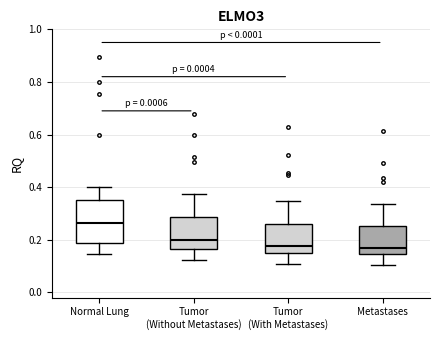

Reading left to right, read every box against the y-axis: the position of its median line, the range the box covers, and the ends of its whiskers. The values are not printed on the chart, so give them approximately, as read against the axis.

Normal Lung: median 0.26, box 0.18 to 0.36, whiskers 0.14 to 0.40
Tumor (Without Metastases): median 0.20, box 0.16 to 0.28, whiskers 0.12 to 0.38
Tumor (With Metastases): median 0.18, box 0.16 to 0.26, whiskers 0.10 to 0.34
Metastases: median 0.16, box 0.14 to 0.26, whiskers 0.10 to 0.34